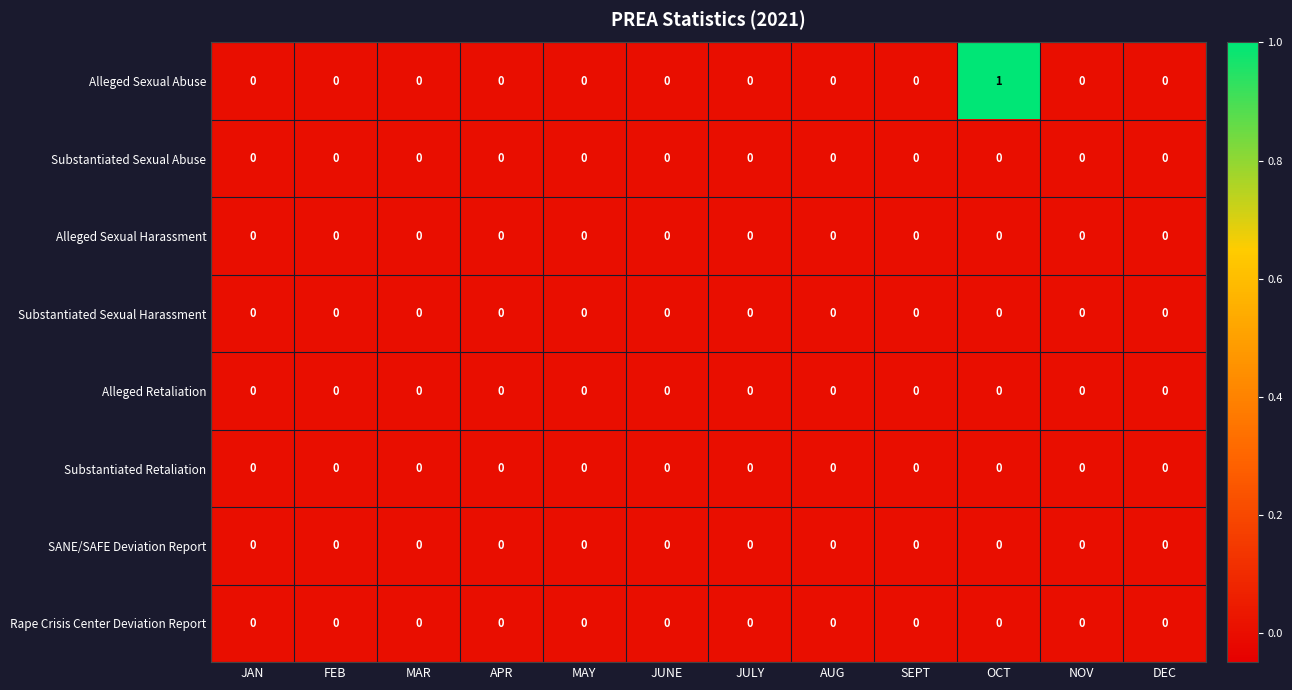

Is it true that Substantiated Sexual Harassment equals 0 at MAY?

True